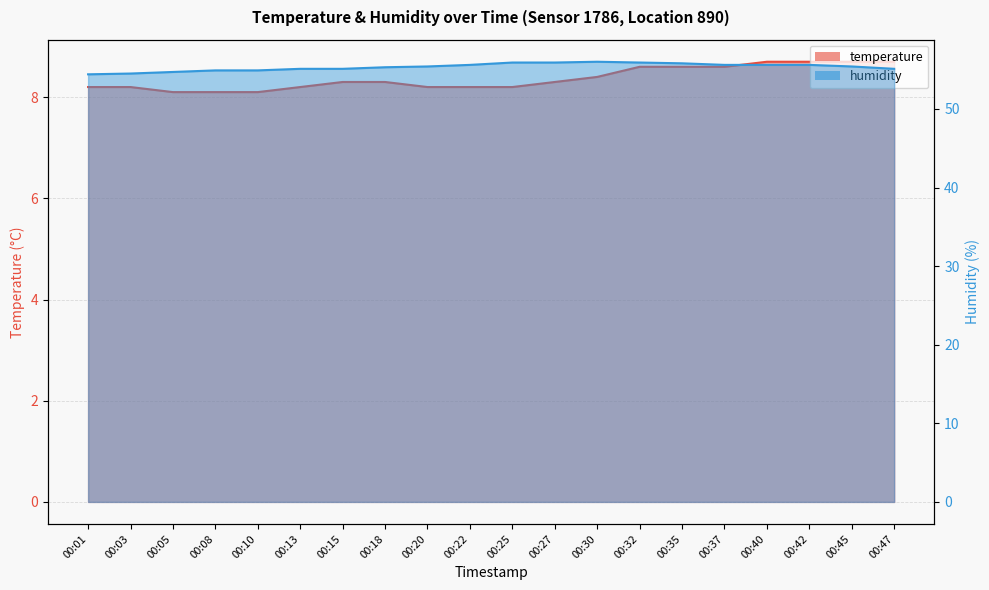

What is the difference between the maximum and minimum values in the humidity series?

1.6